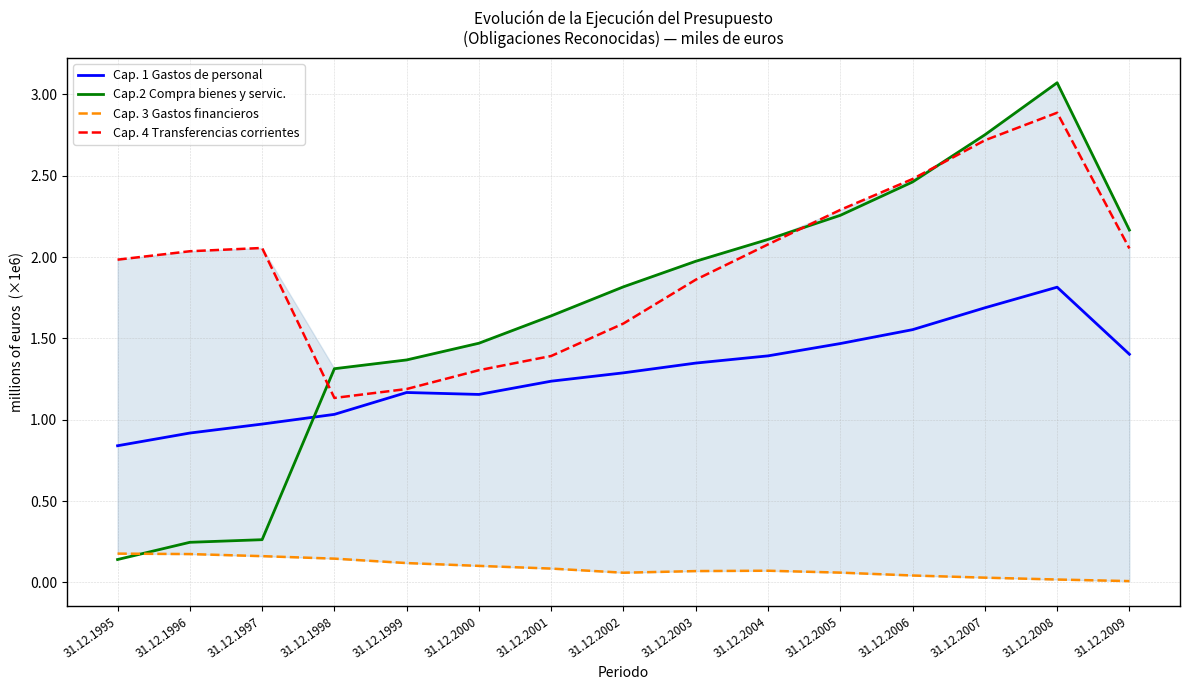

List the labels in order of Cap. 3 Gastos financieros value, smallest first.

31.12.2009, 31.12.2008, 31.12.2007, 31.12.2006, 31.12.2002, 31.12.2005, 31.12.2003, 31.12.2004, 31.12.2001, 31.12.2000, 31.12.1999, 31.12.1998, 31.12.1997, 31.12.1996, 31.12.1995